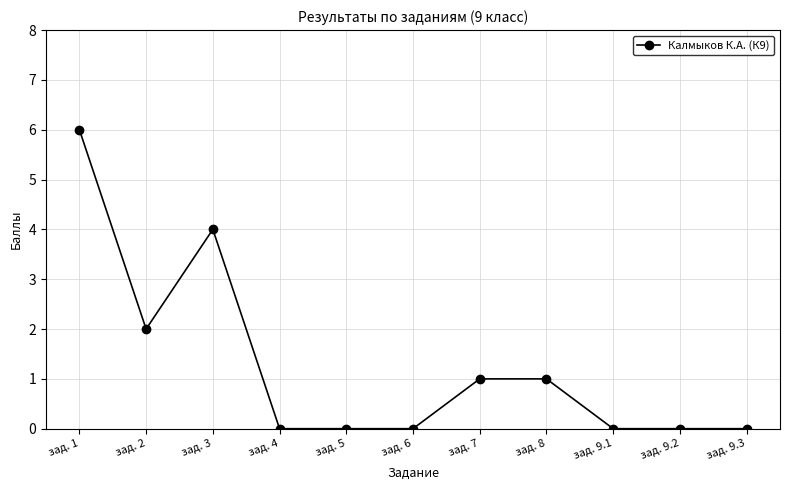

Where is the first local maximum?

зад. 3